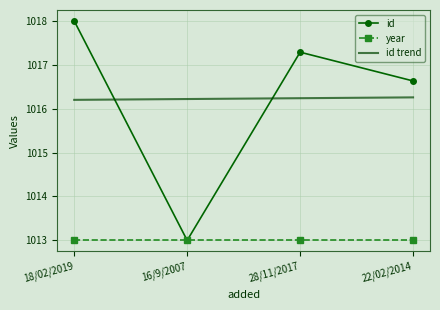

What value does the id series have at 18/02/2019?

1018.0